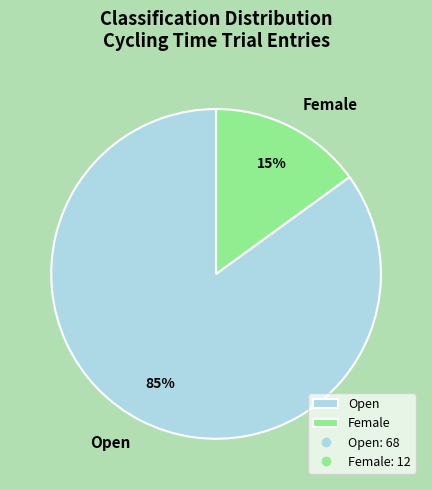

Which slice represents more than half of the pie?

Open